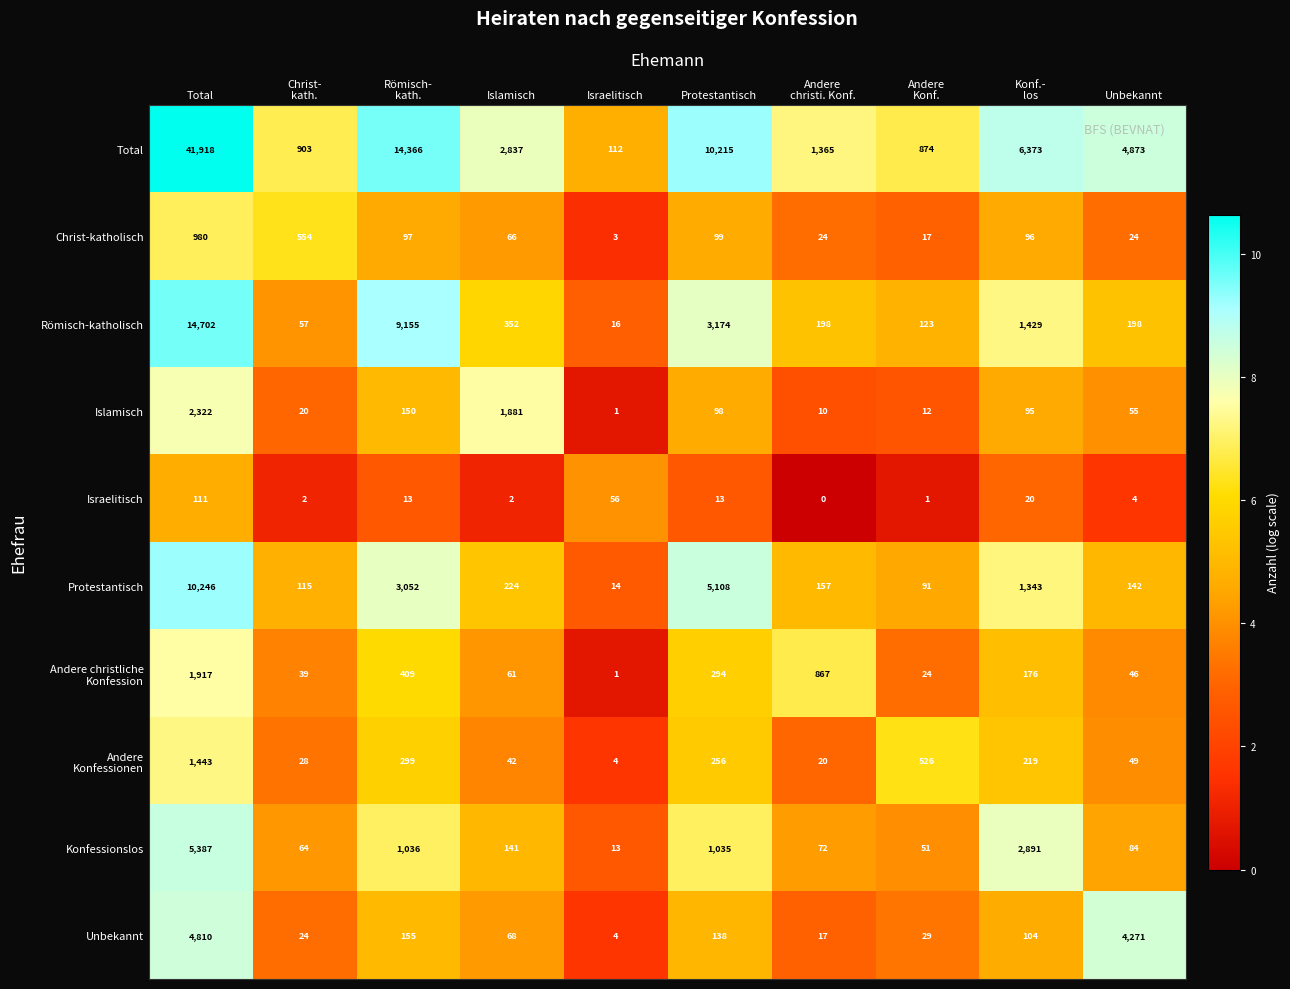

Which series has the largest range (max minus min)?

Total